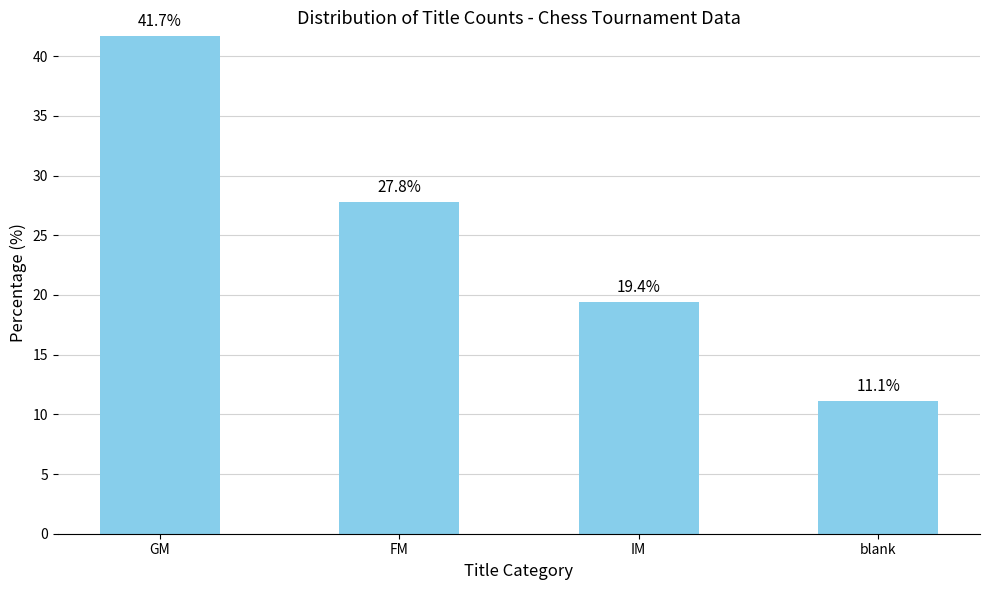

At which label is the value closest to 26?

FM